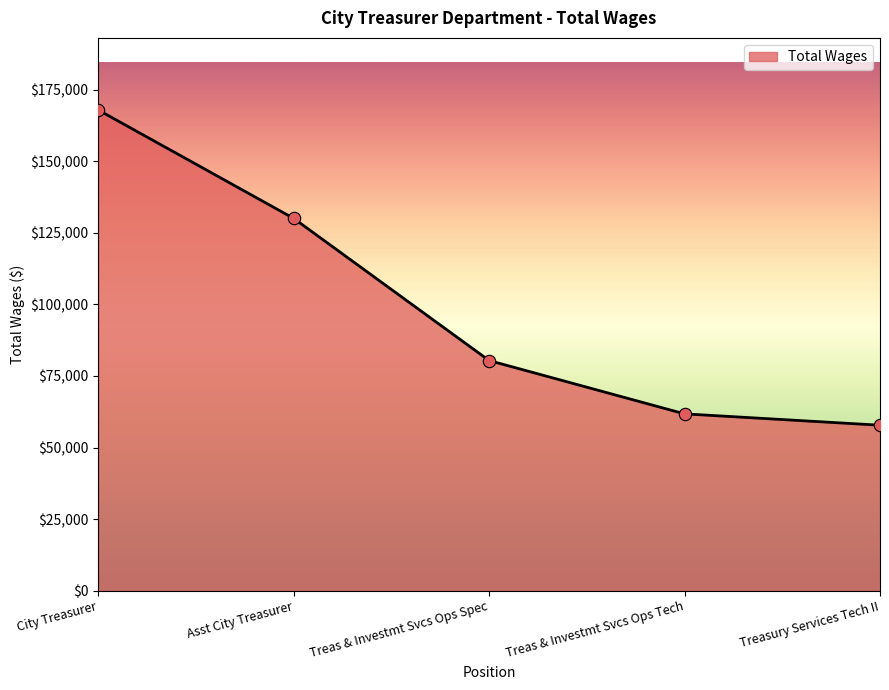

Between City Treasurer and Asst City Treasurer, which is larger?

City Treasurer